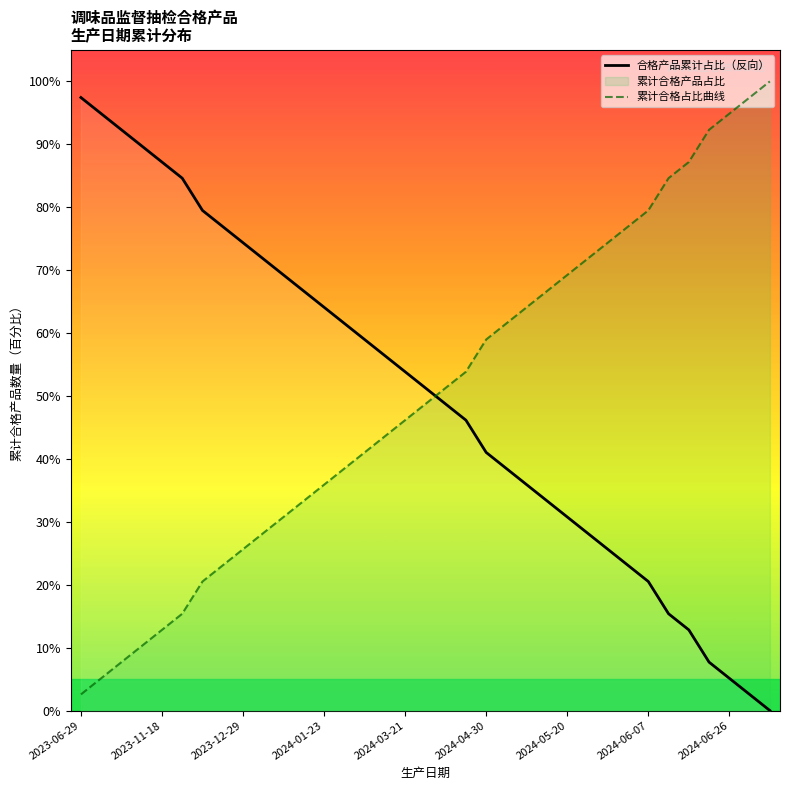

Which category has the lowest value in the 累计合格占比曲线 series?

2023-06-29